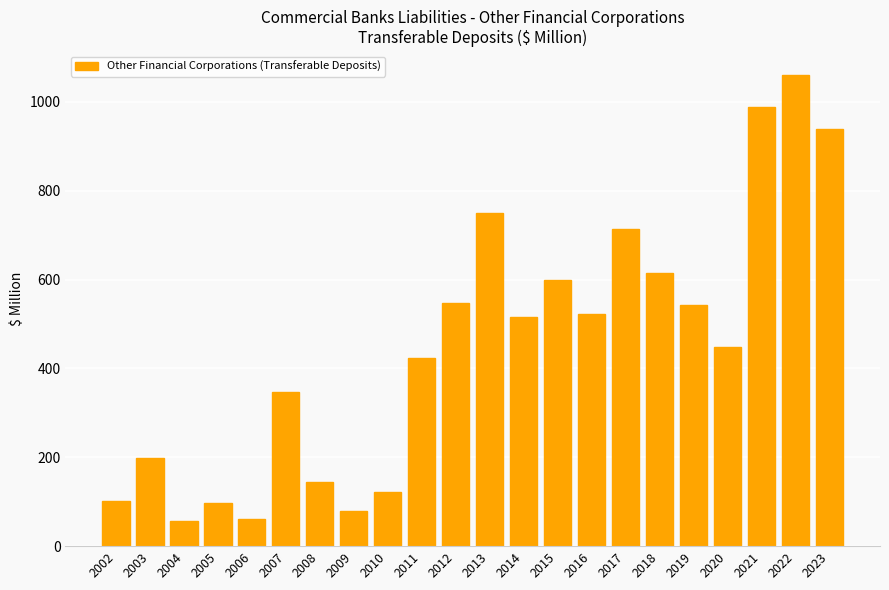

What is the approximate value at 2022?

1061.3